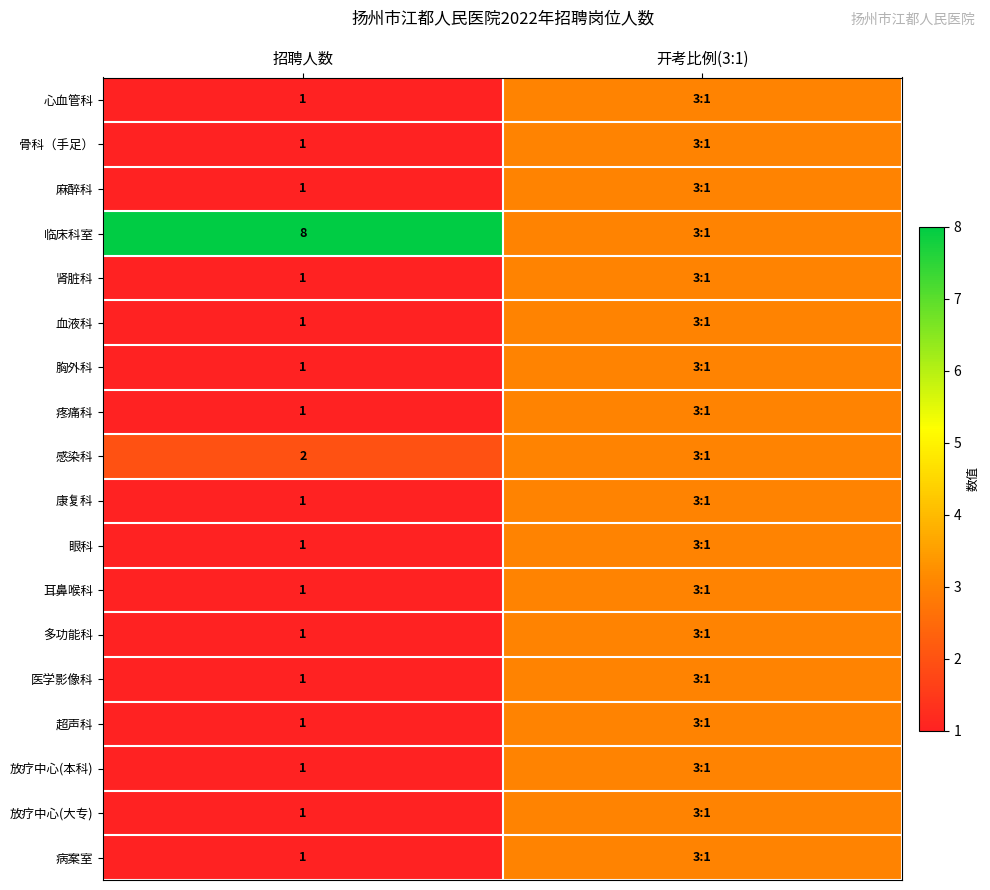

The 麻醉科 series shows 1 at 招聘人数. True or false?

True